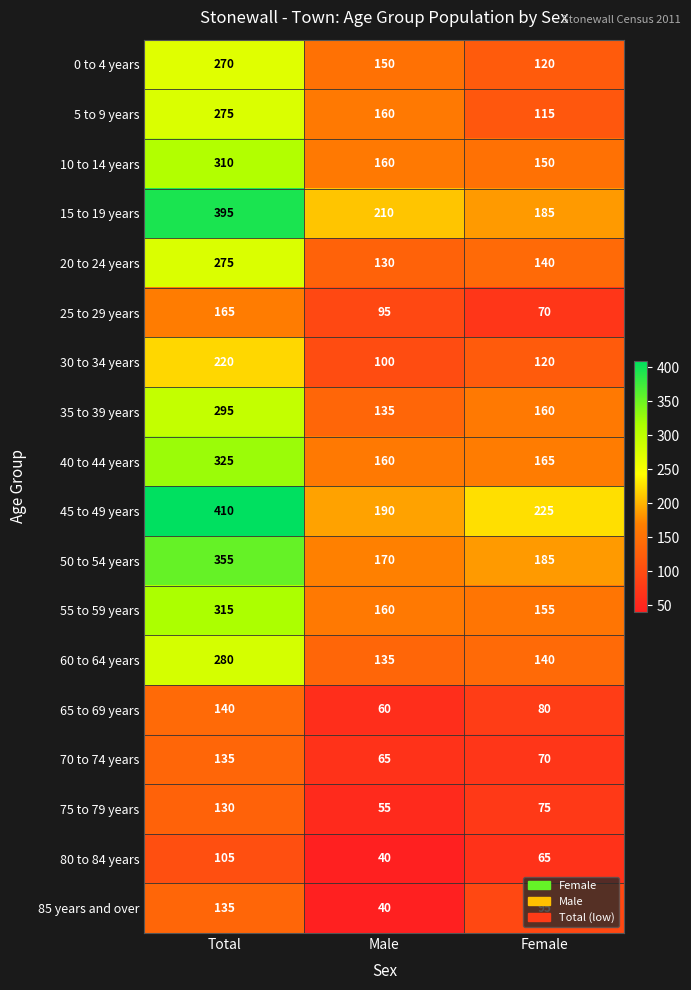

What is the highest value of the 65 to 69 years series?

140